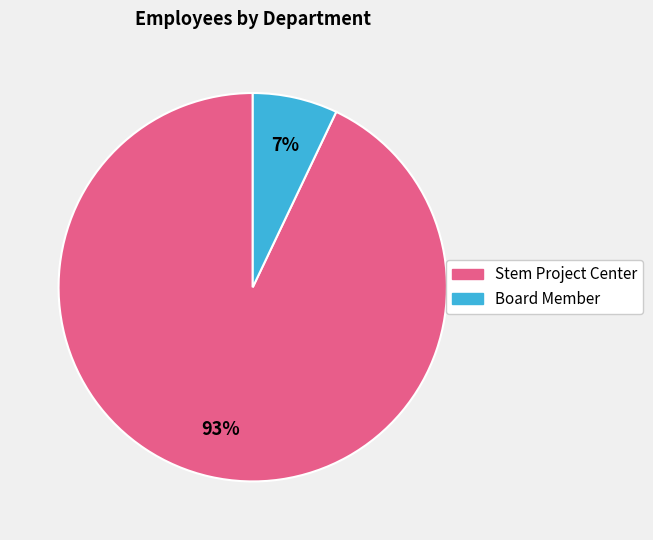

How many slices are in this pie chart?

2